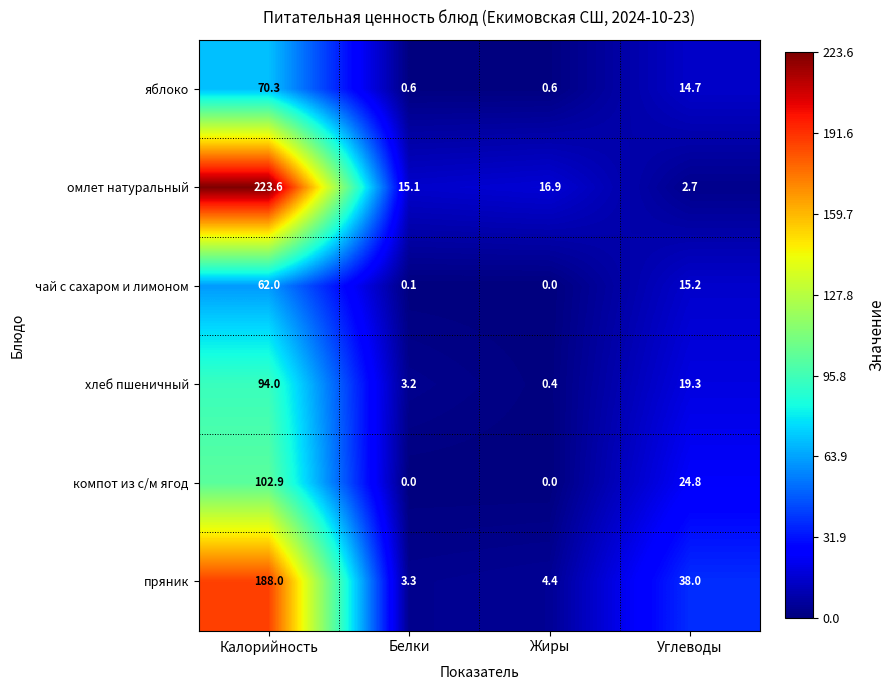

What is the lowest value of the хлеб пшеничный series?

0.4